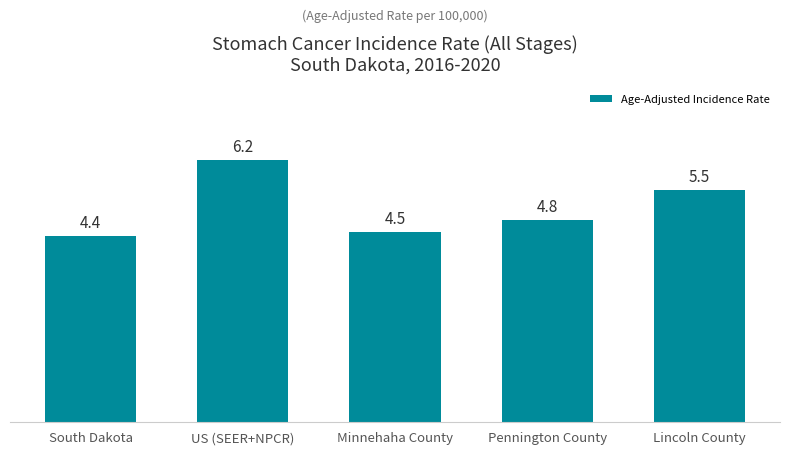

True or false: the data shows 2.8 at South Dakota.

False